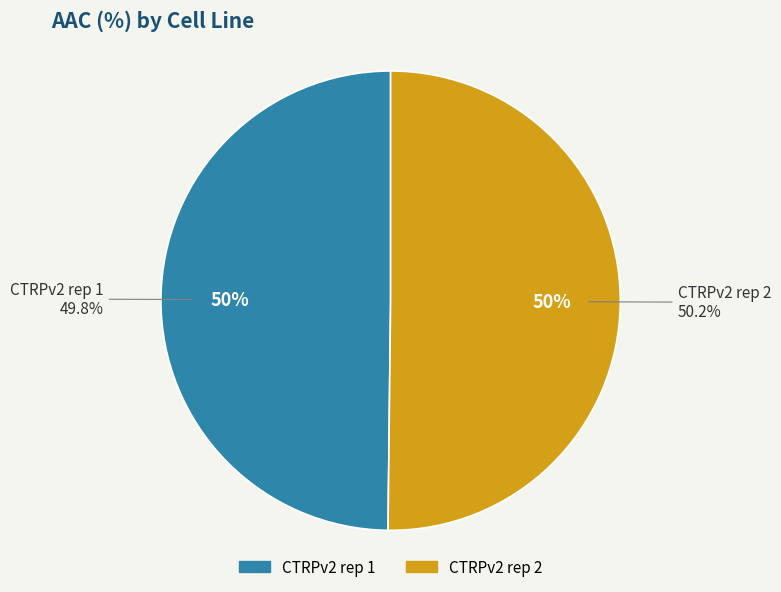

How many slices are in this pie chart?

2